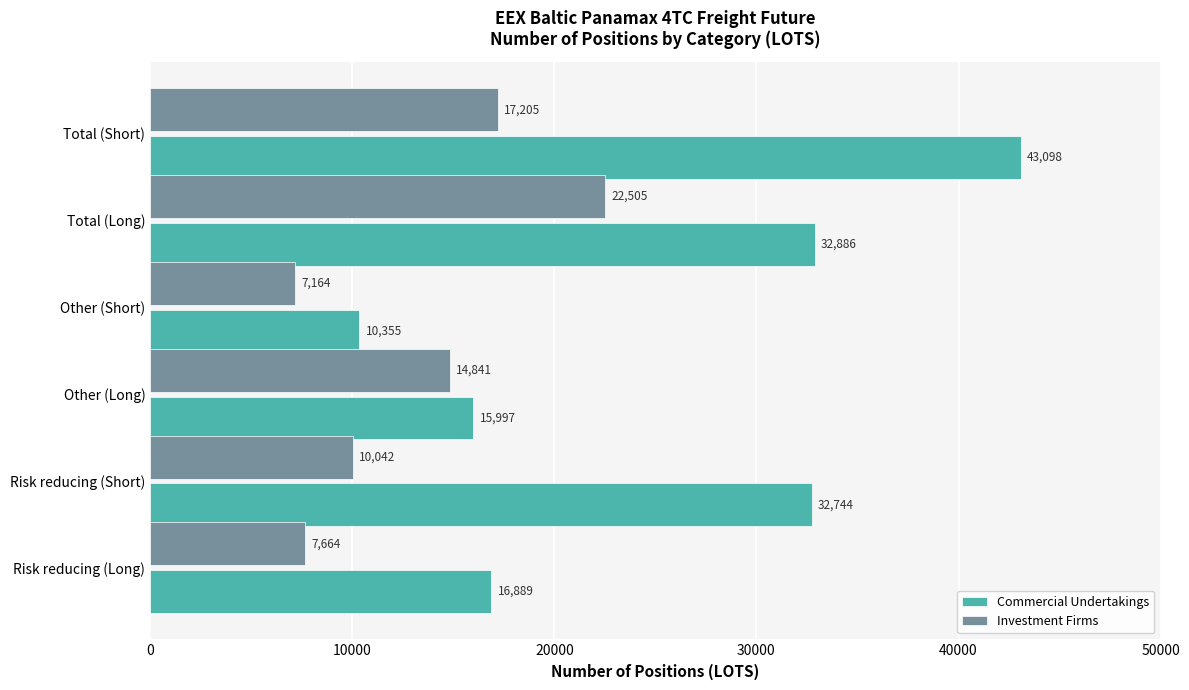

What is the average value of the Investment Firms series?

13236.7